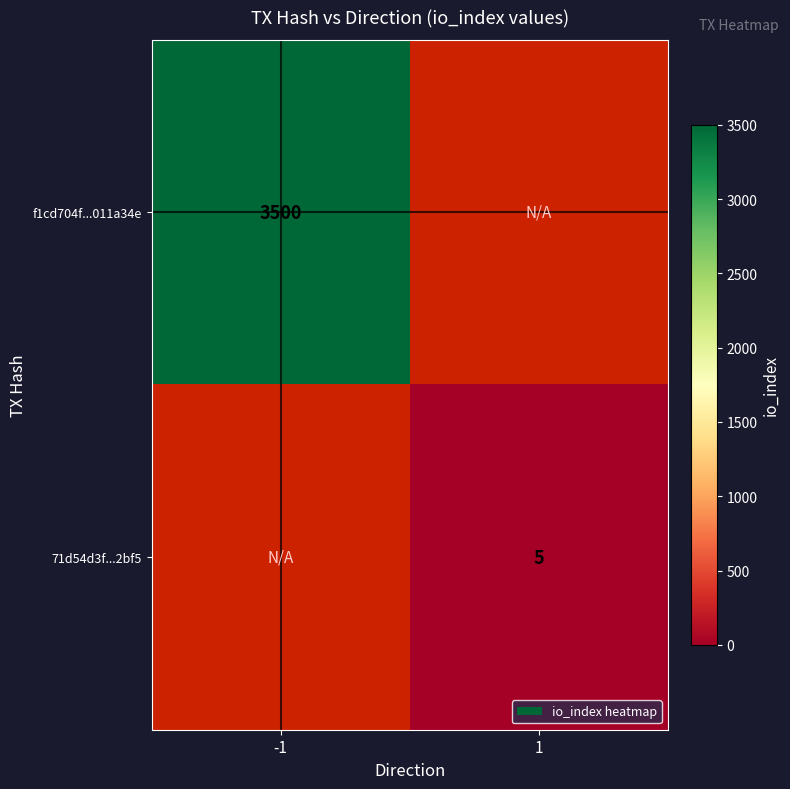

The f1cd704f...011a34e series shows 4617 at -1. True or false?

False